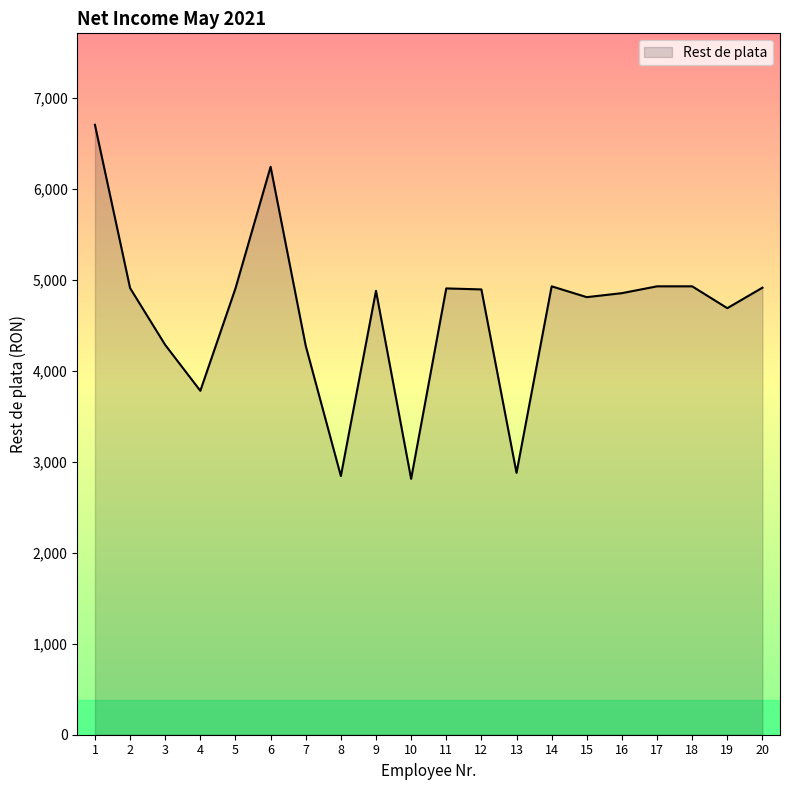

What is the greatest value displayed?

6703